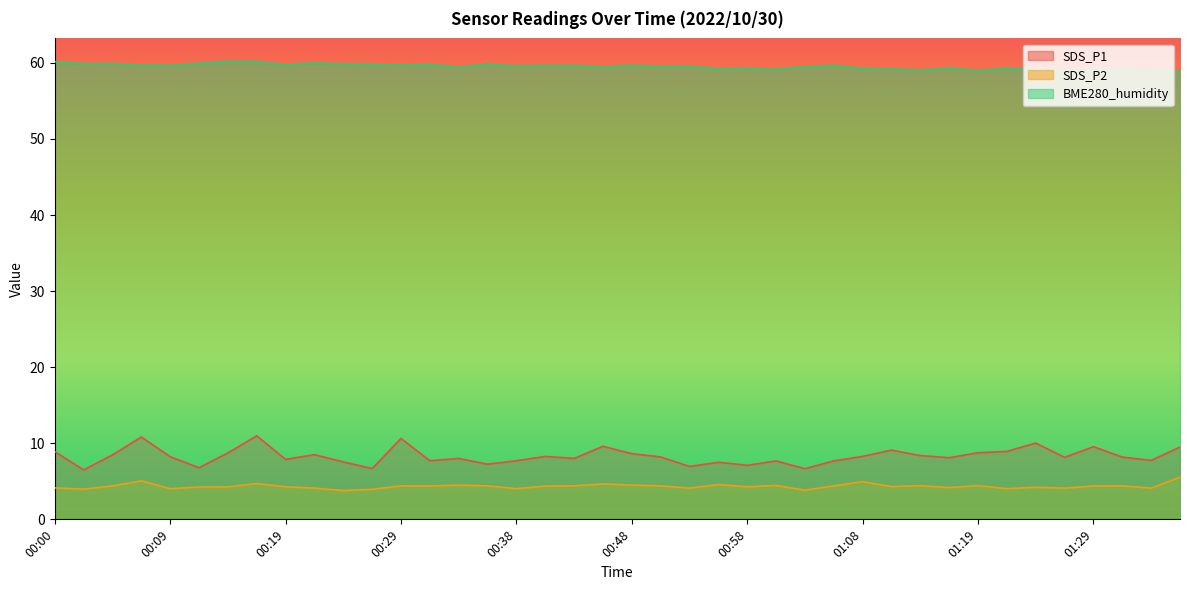

Which category has the lowest value in the SDS_P1 series?

00:02